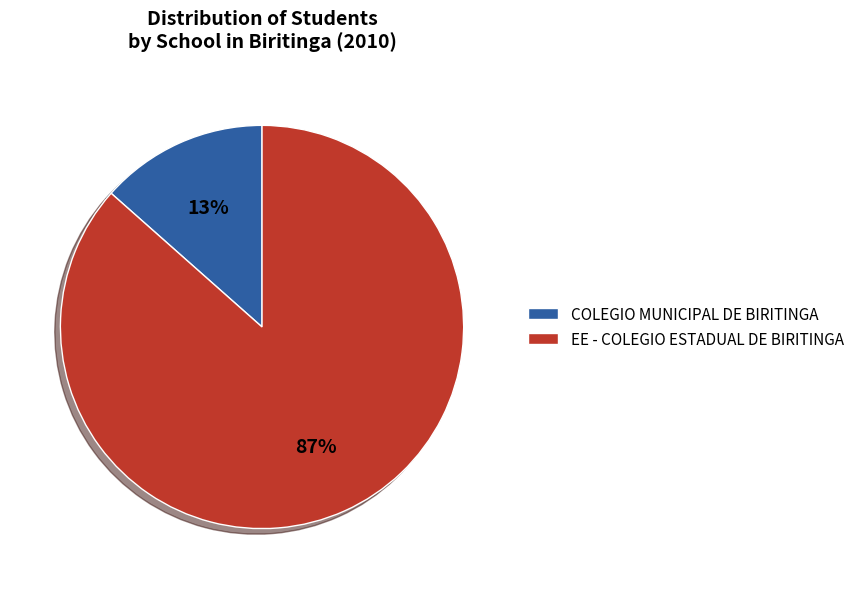

To the nearest percent, what is the combined percentage of COLEGIO MUNICIPAL DE BIRITINGA and EE - COLEGIO ESTADUAL DE BIRITINGA?

100%